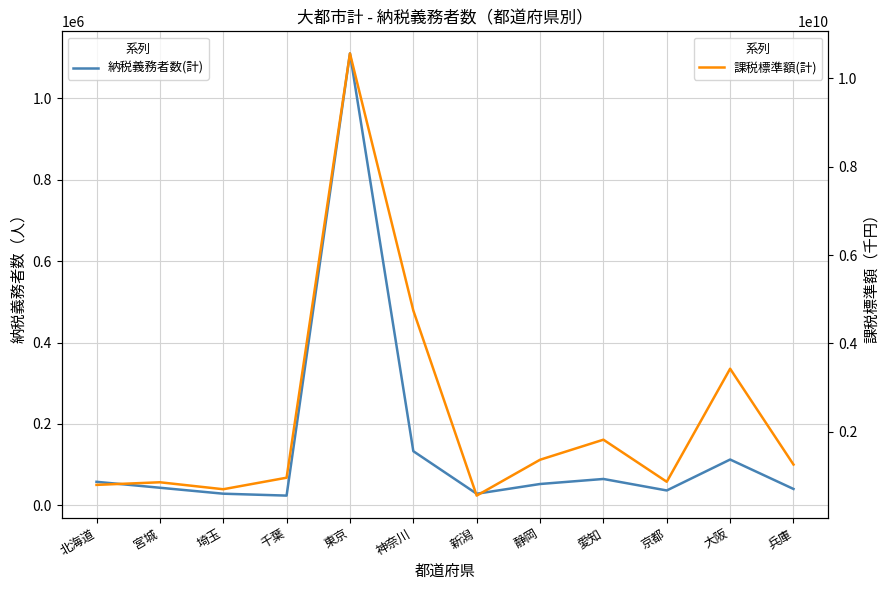

What is the label of the 6th point from the left?

神奈川